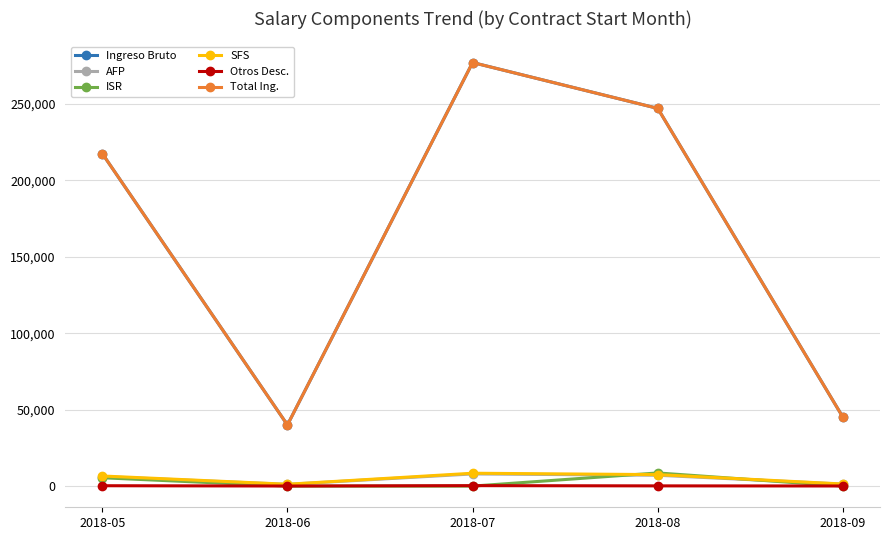

What is the difference between the maximum and minimum values in the SFS series?

7204.8